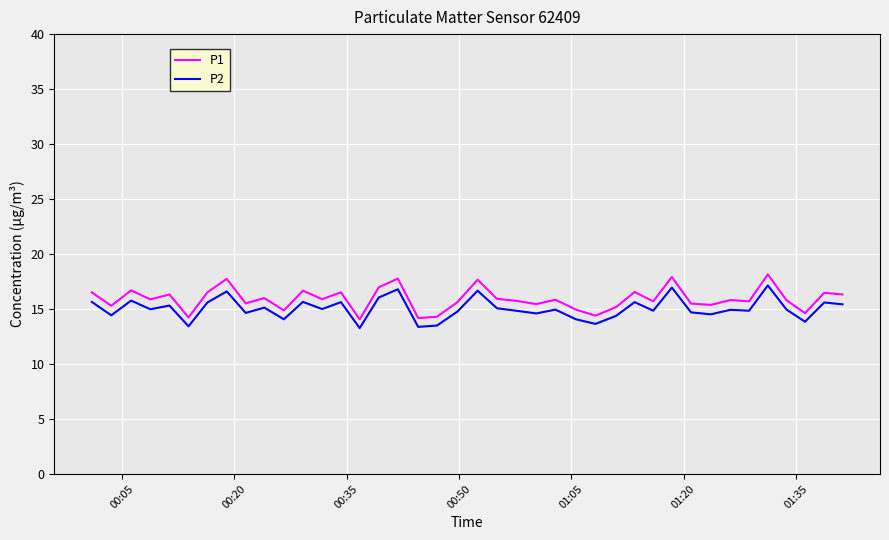

True or false: P1 and P2 cross at least once.

False